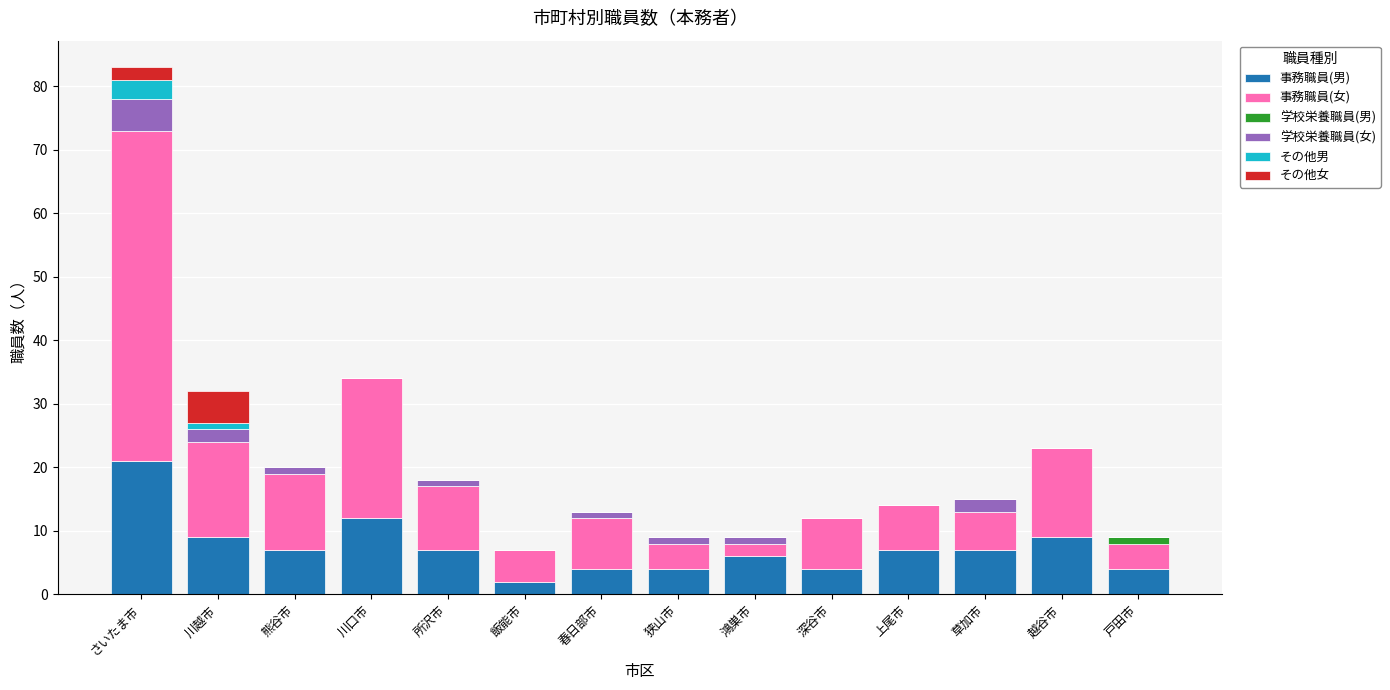

At which label does 事務職員(男) reach its peak?

さいたま市